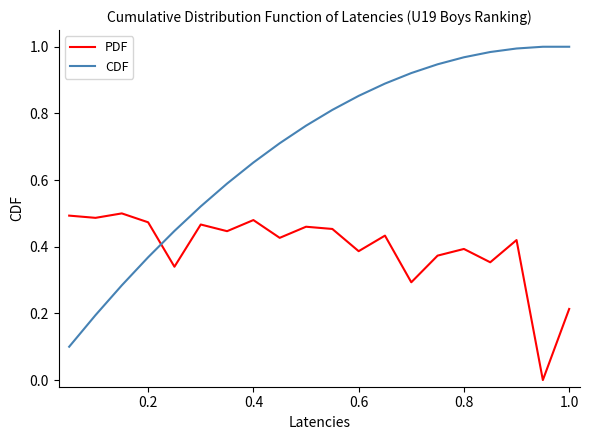

Count the PDF values in the range 0 to 1.

20